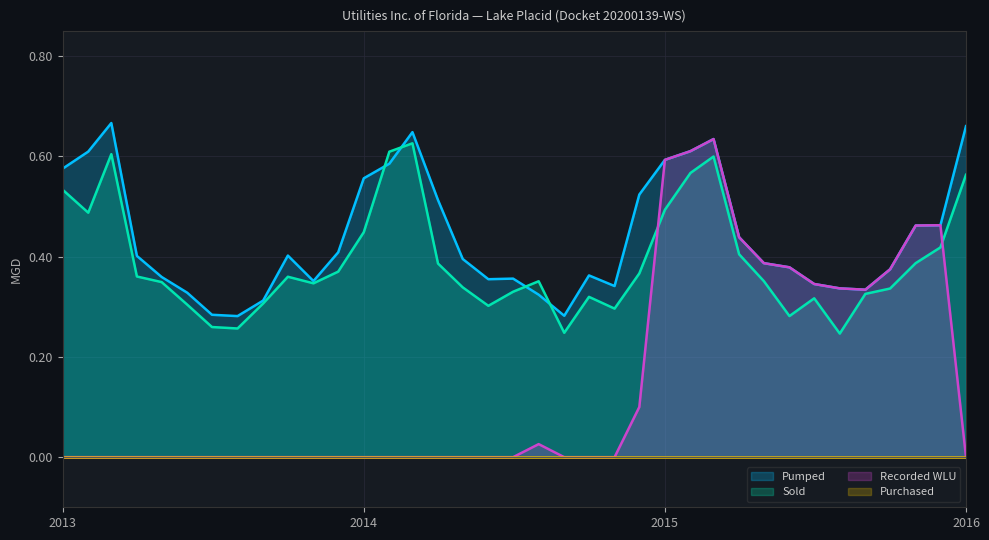

Is the value of Sold at 2015-10-01 greater than the value of Pumped at 2015-06-01?

No